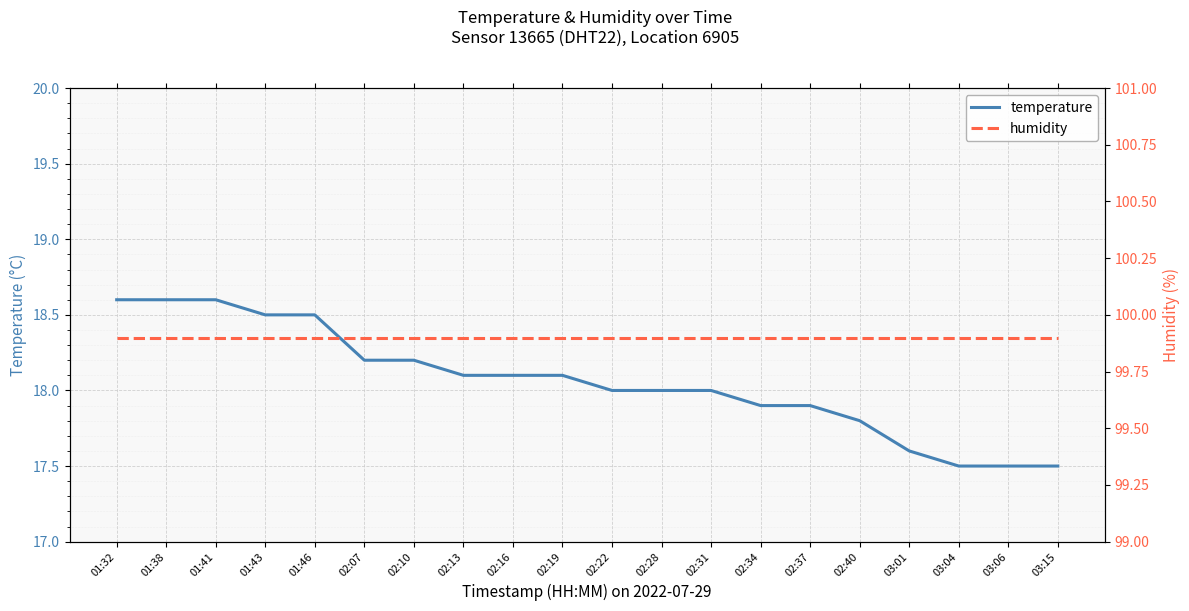

What is the value of the humidity point at the 15th from the left?

99.9